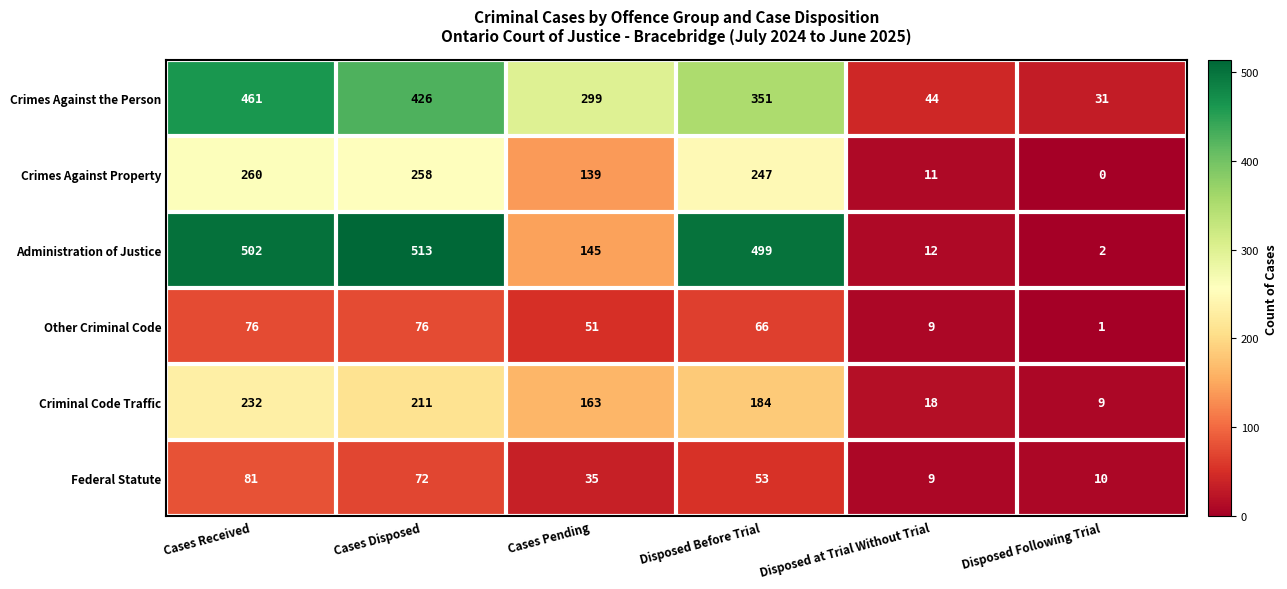

How many categories are shown in the chart?

6